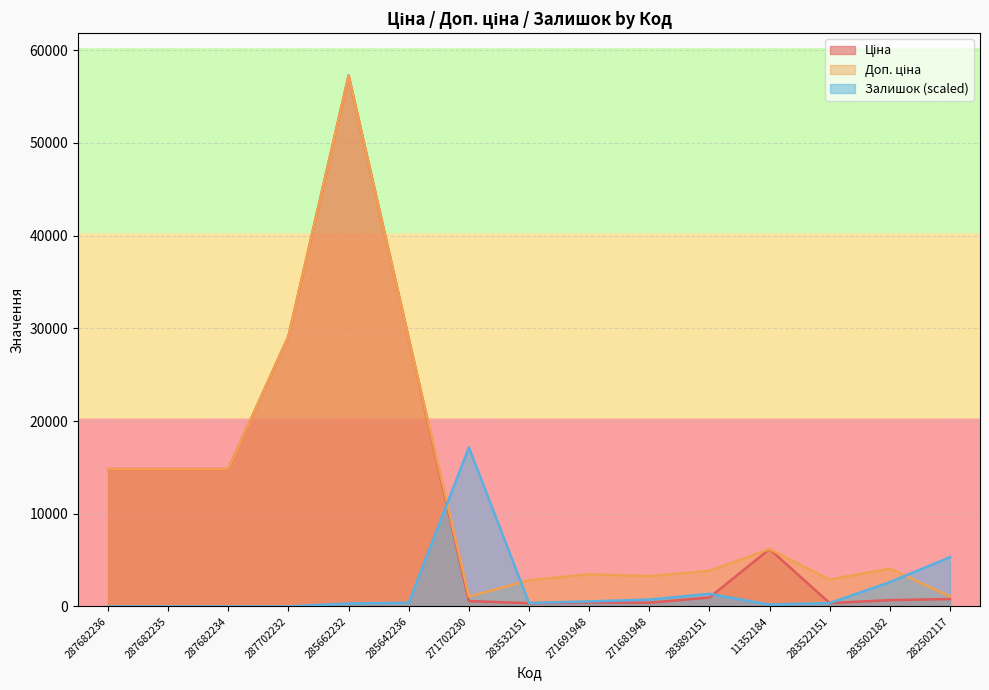

At which label is Доп. ціна closest to 29159?

287702232